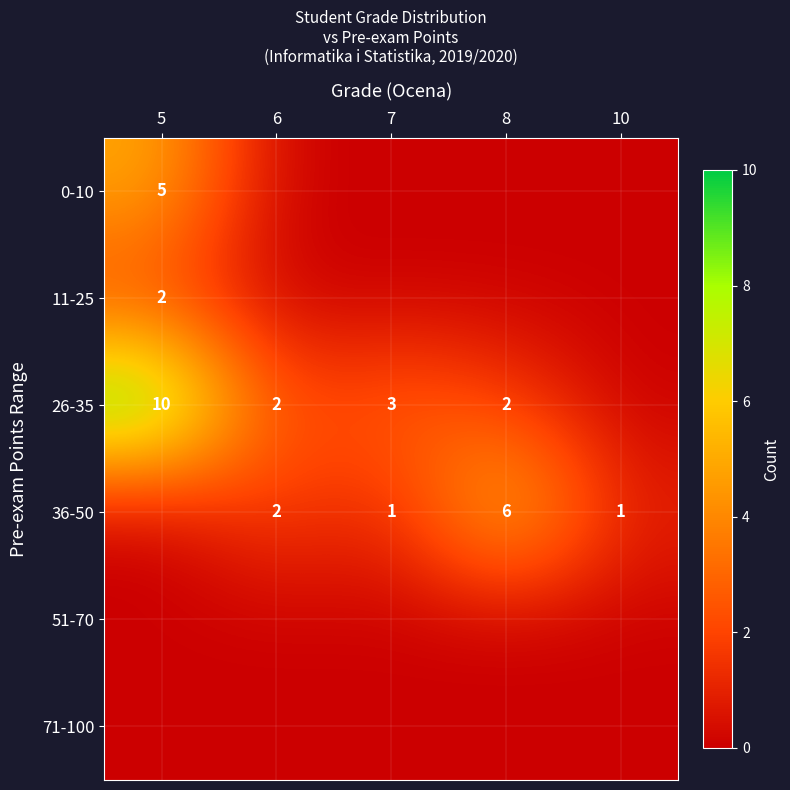

The 36-50 series shows 6 at 8. True or false?

True